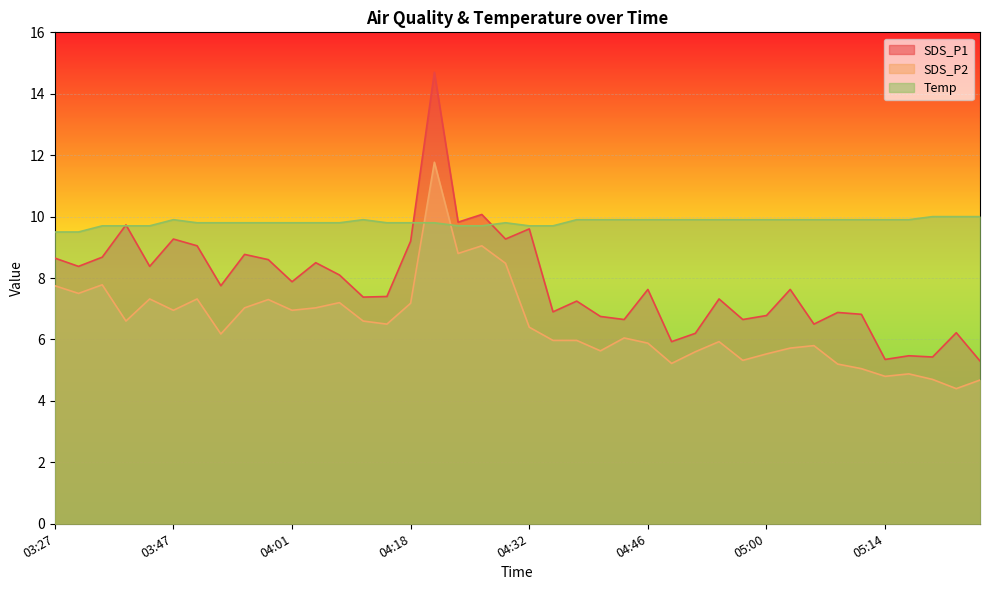

At which category is the sum across all series the highest?

04:21